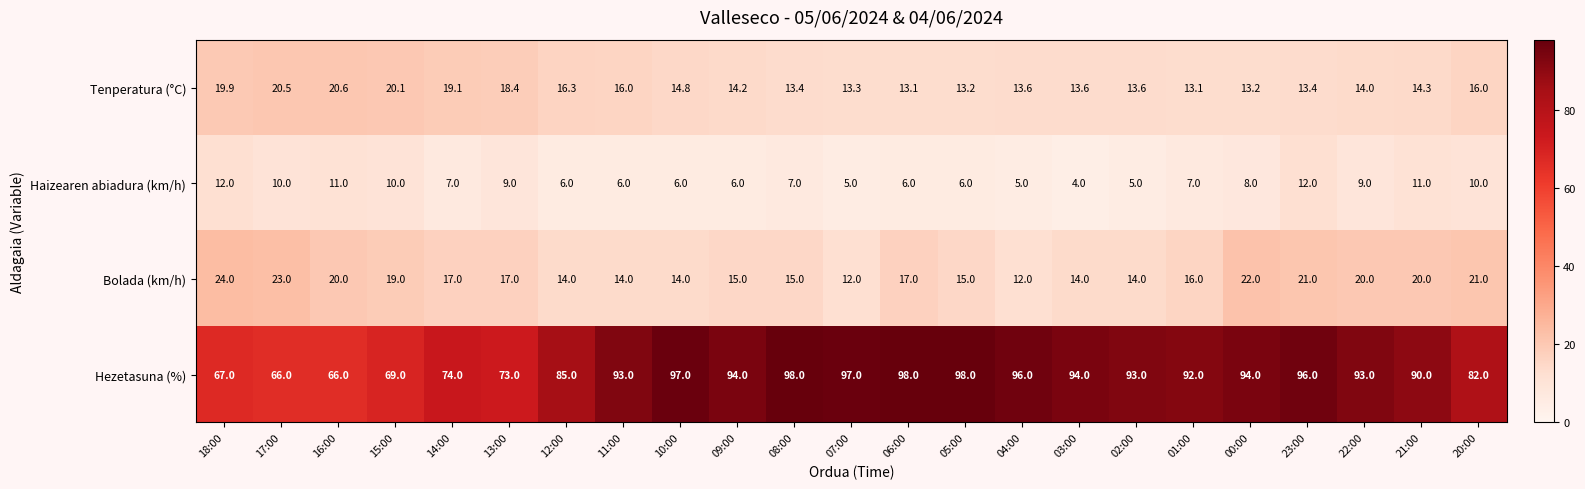

At which label does Haizearen abiadura (km/h) first exceed 7?

18:00